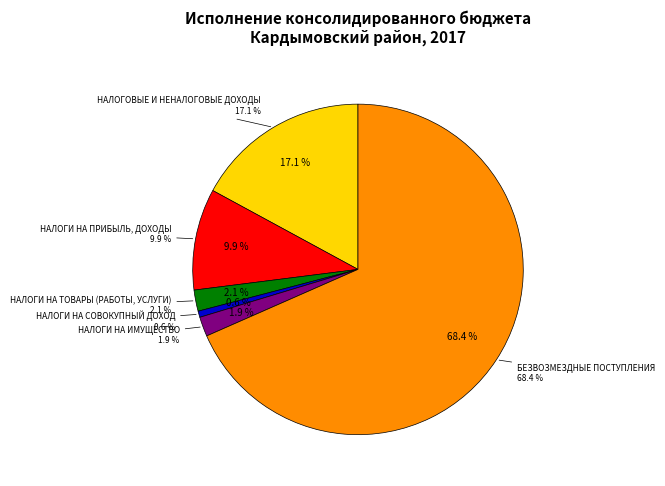

Does НАЛОГОВЫЕ И НЕНАЛОГОВЫЕ ДОХОДЫ account for over 50% of the chart?

No